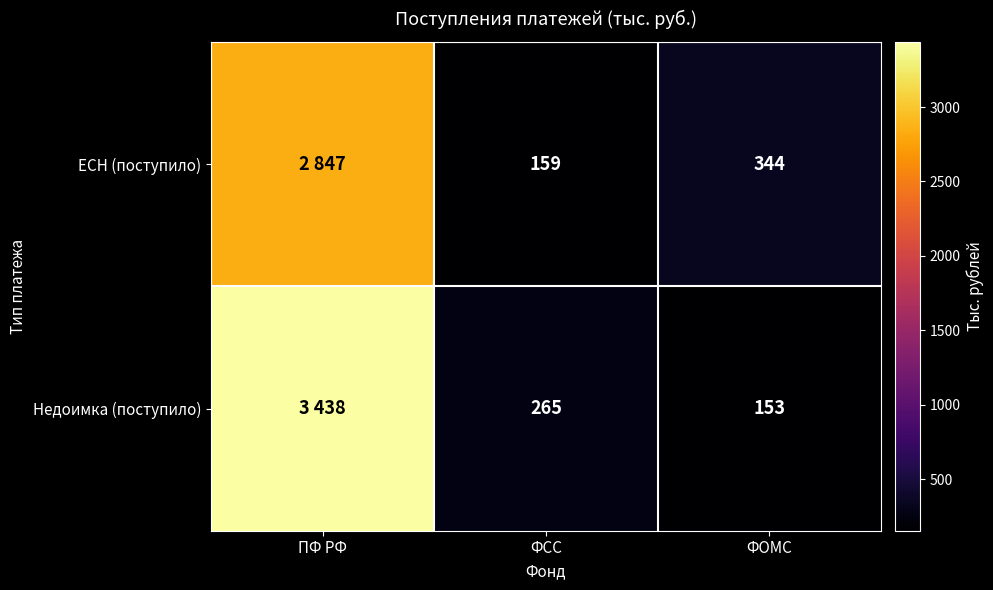

Count the number of categories in the chart.

3